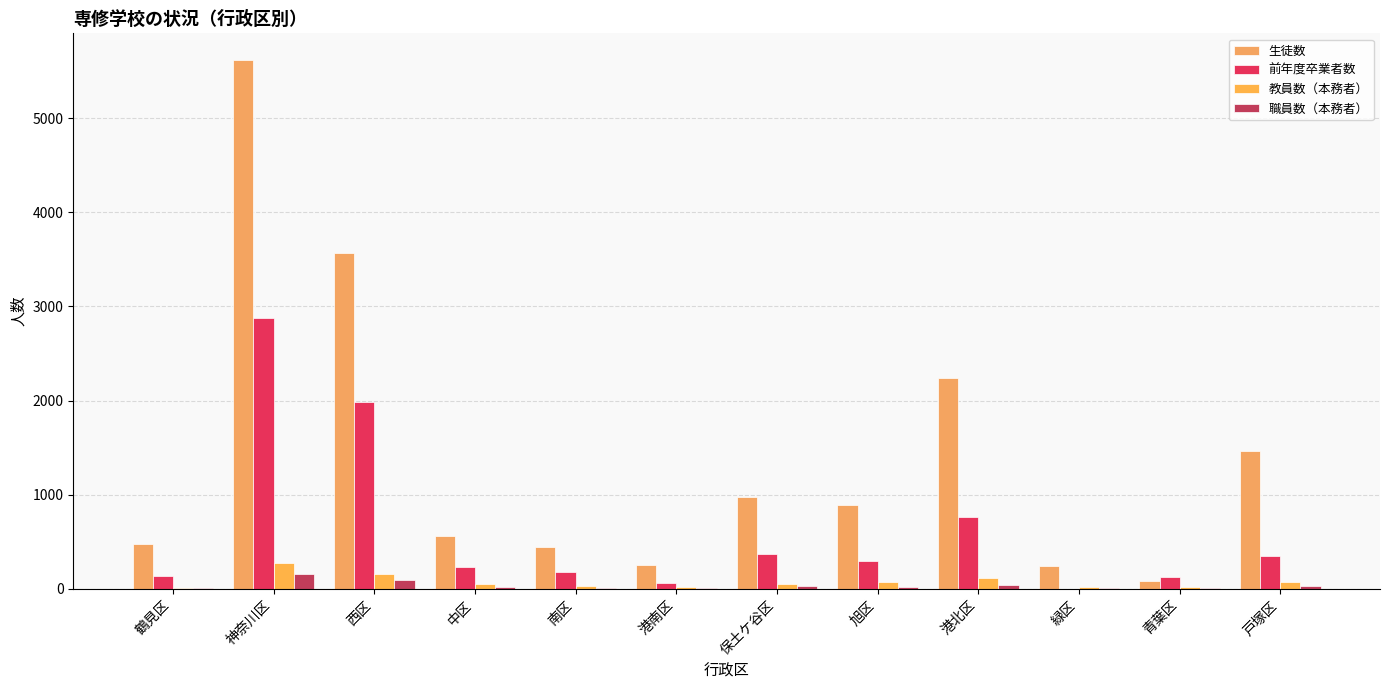

At which category is the sum across all series the highest?

神奈川区